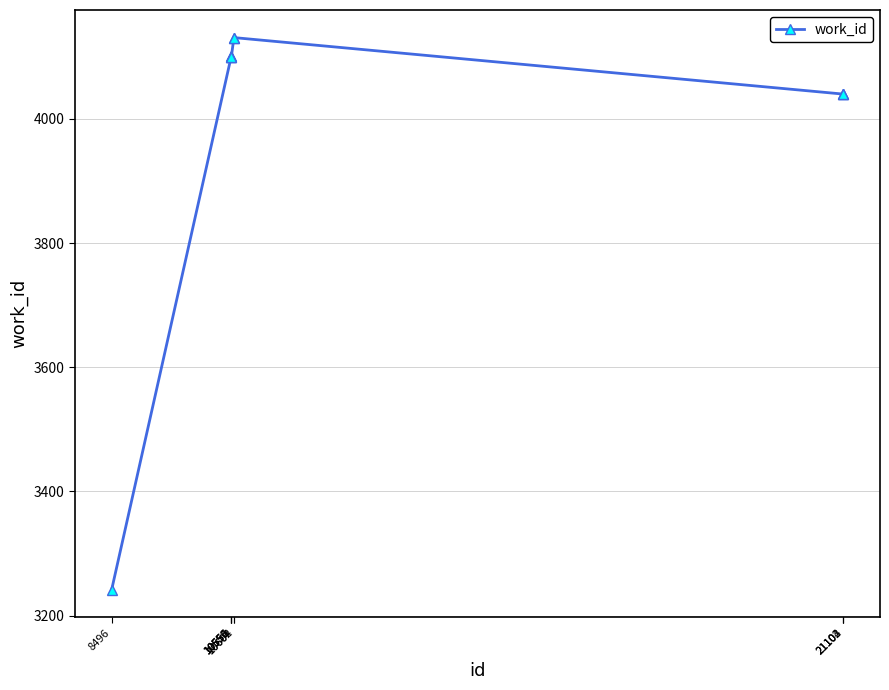

What is the average value?

4002